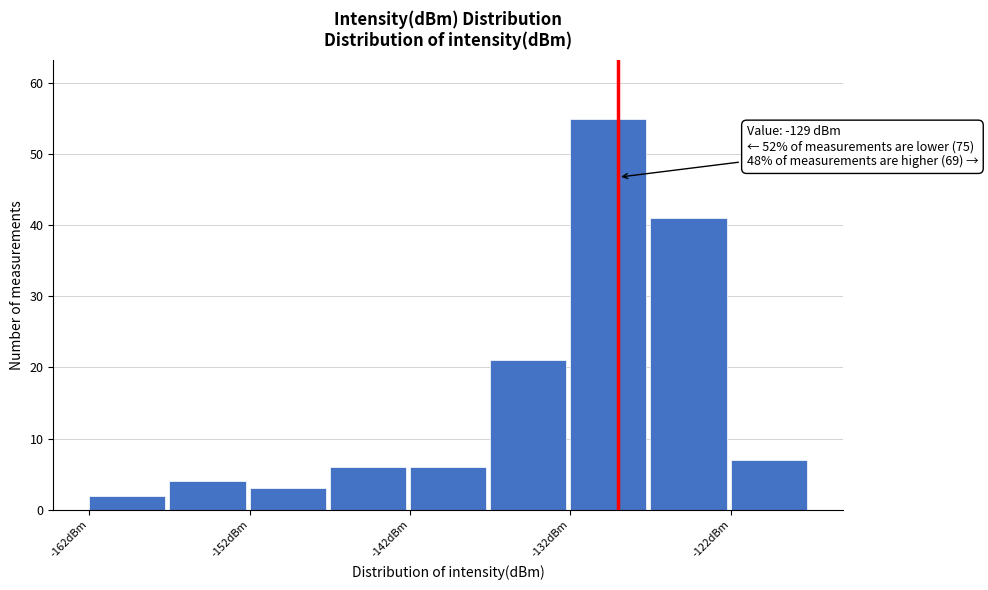

Over which range of the x-axis is the bar tallest?

-132 to -127